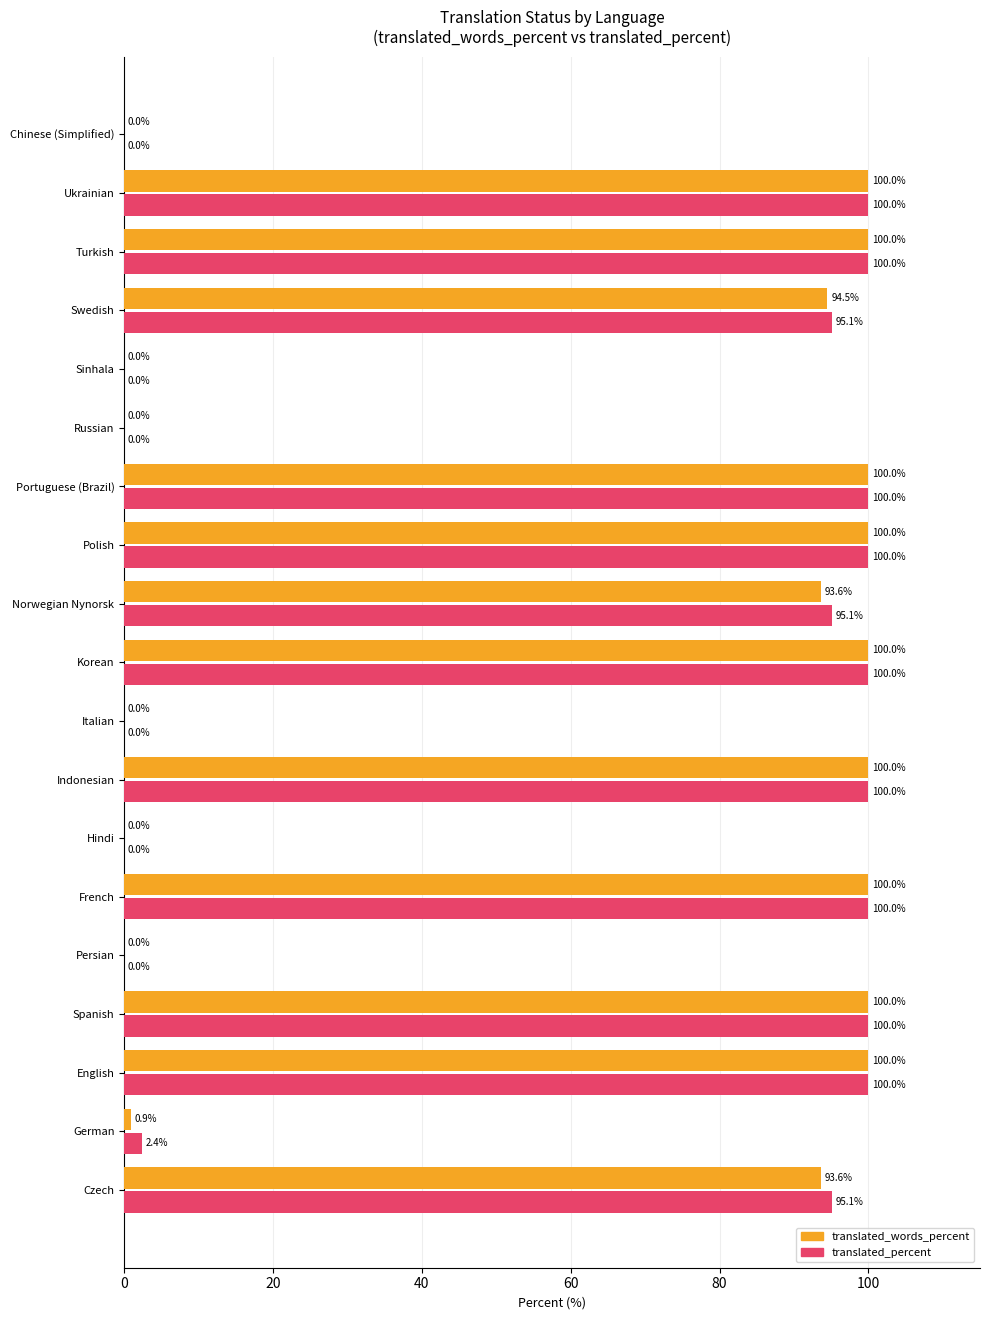

The value of translated_words_percent at Chinese (Simplified) is 0.0. True or false?

True